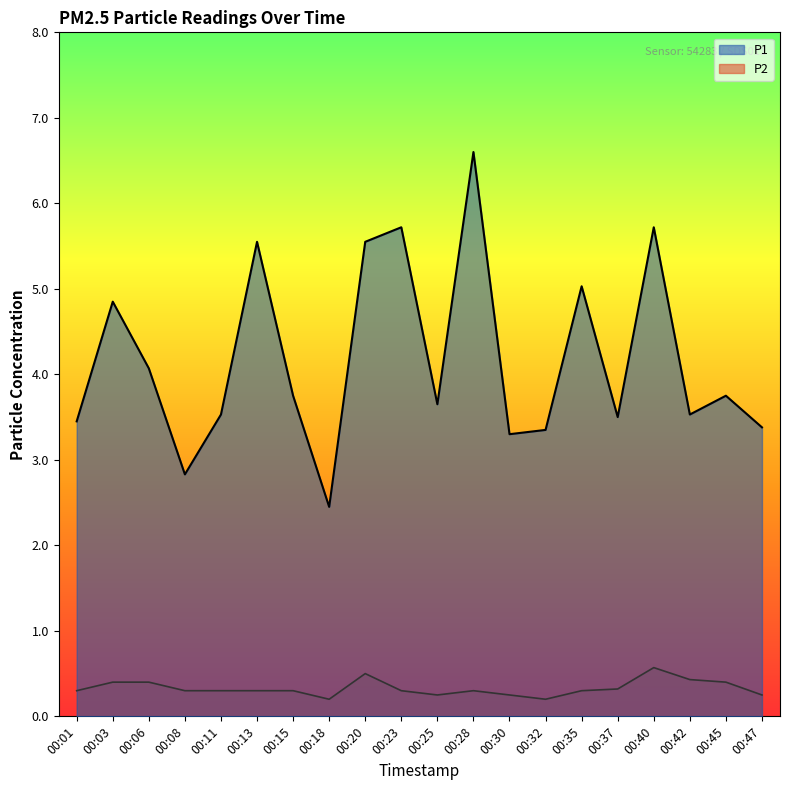

Which series has the widest spread of values?

P1